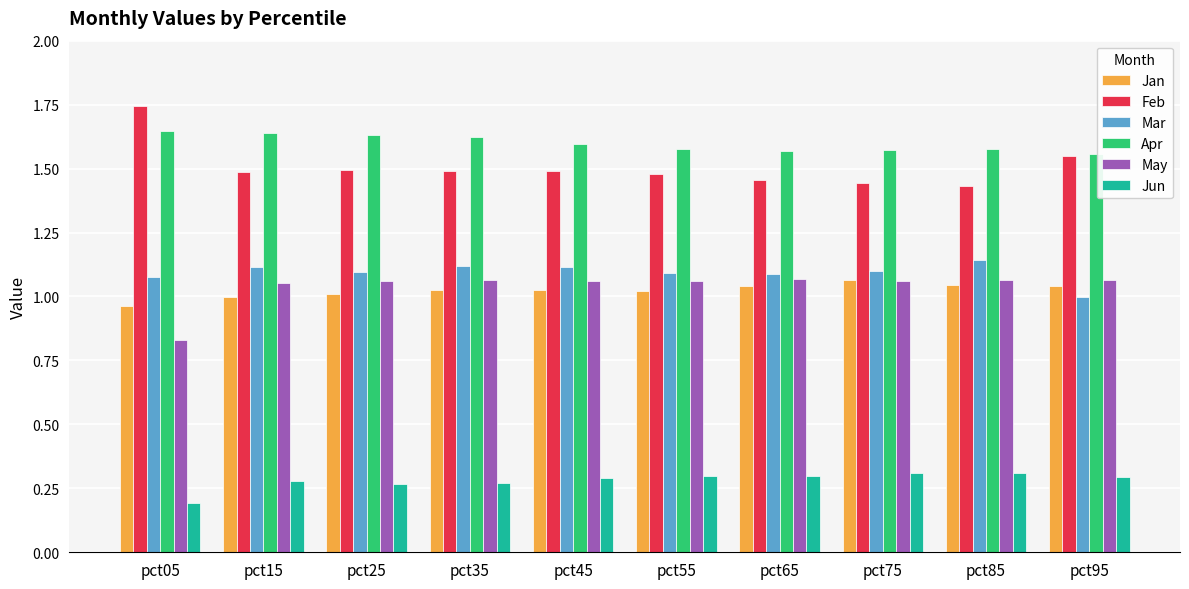

What is the difference between the second highest and minimum values in the Feb series?

0.1